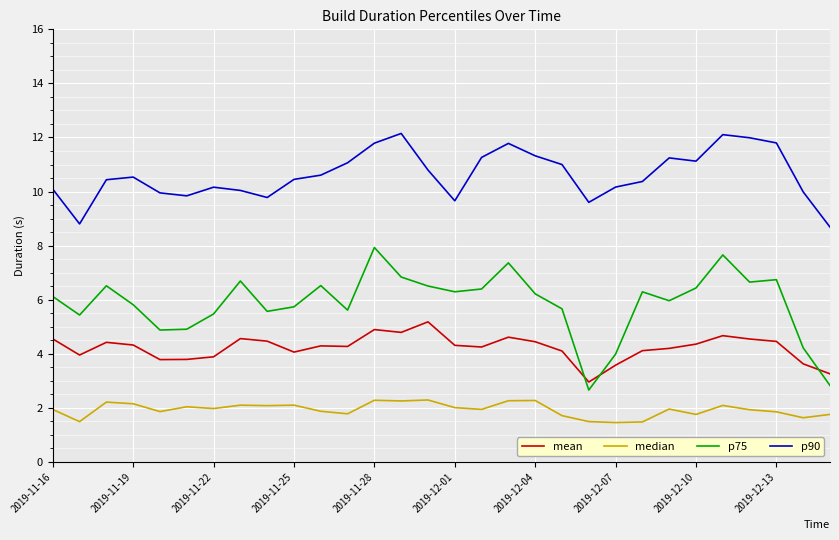

Which series has the largest range (max minus min)?

p75